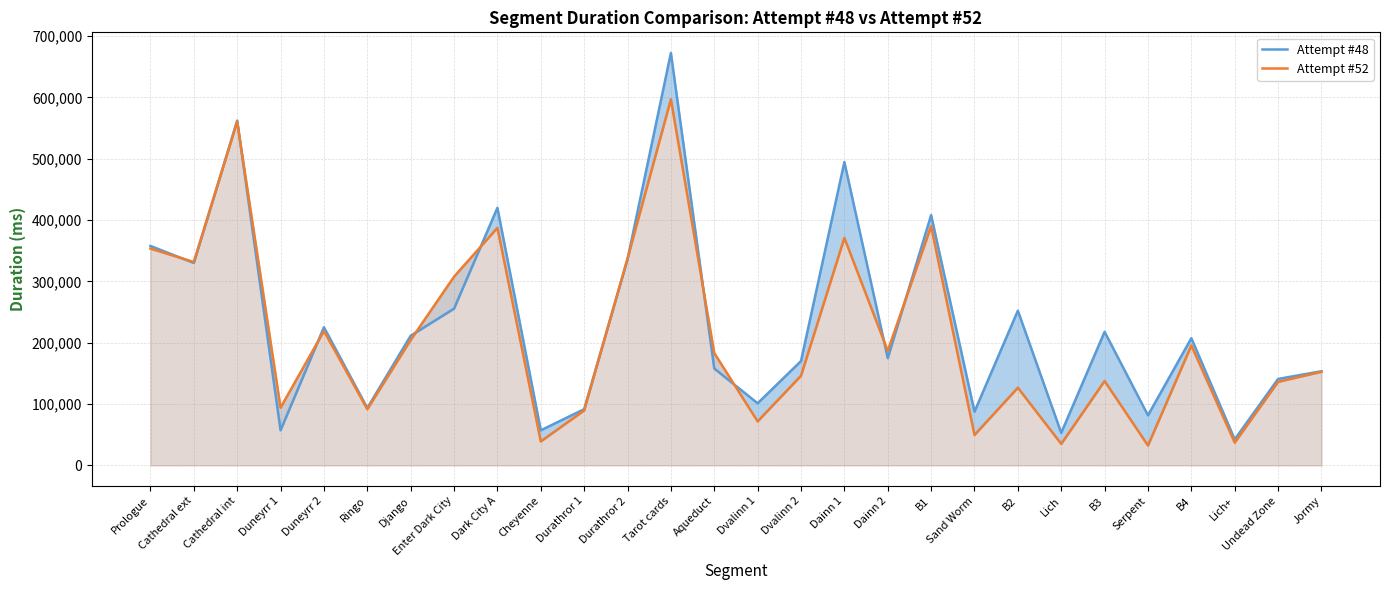

Reading right to left, transcribe all the data shown in this chart.

Attempt #48: Jormy=153447	Undead Zone=140856	Lich+=42303	B4=207312	Serpent=81528	B3=217724	Lich=52921	B2=252195	Sand Worm=87479	B1=408010	Dainn 2=174795	Dainn 1=494523	Dvalinn 2=170057	Dvalinn 1=101173	Aqueduct=157869	Tarot cards=672459	Durathror 2=336002	Durathror 1=91547	Cheyenne=57087	Dark City A=419887	Enter Dark City=255508	Django=211303	Ringo=93451	Duneyrr 2=225195	Duneyrr 1=57150	Cathedral int=562129	Cathedral ext=329993	Prologue=357743
Attempt #52: Jormy=152483	Undead Zone=136117	Lich+=36962	B4=195410	Serpent=32262	B3=137467	Lich=34932	B2=126529	Sand Worm=49447	B1=389763	Dainn 2=186710	Dainn 1=370825	Dvalinn 2=146089	Dvalinn 1=71634	Aqueduct=183090	Tarot cards=596880	Durathror 2=337119	Durathror 1=89455	Cheyenne=38932	Dark City A=387221	Enter Dark City=307621	Django=204331	Ringo=91484	Duneyrr 2=219047	Duneyrr 1=94001	Cathedral int=560407	Cathedral ext=331575	Prologue=353464